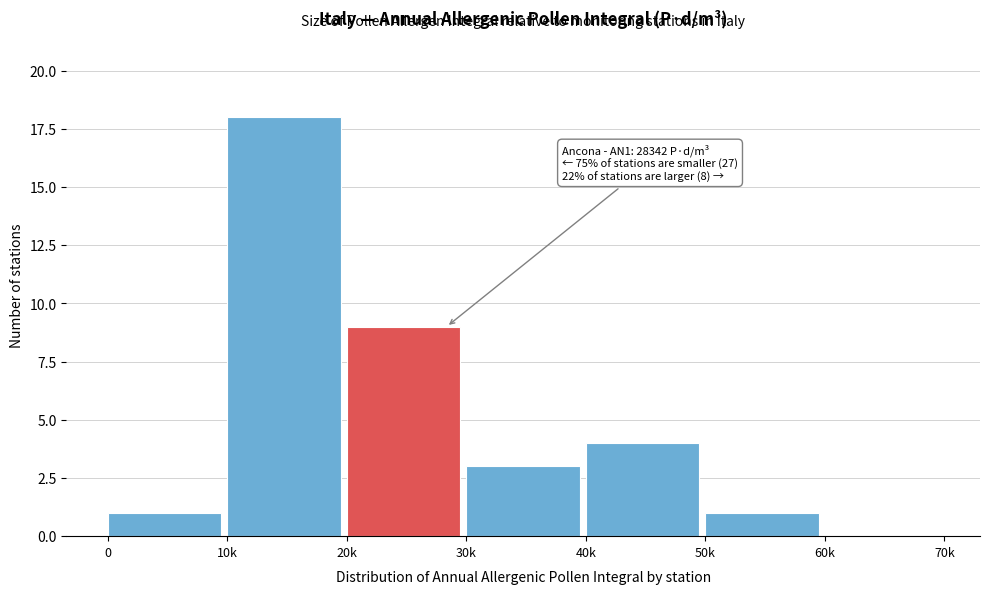

Reading left to right, transcribe all the data shown in this chart.

0=1	10k=18	20k=9	30k=3	40k=4	50k=1	60k=0